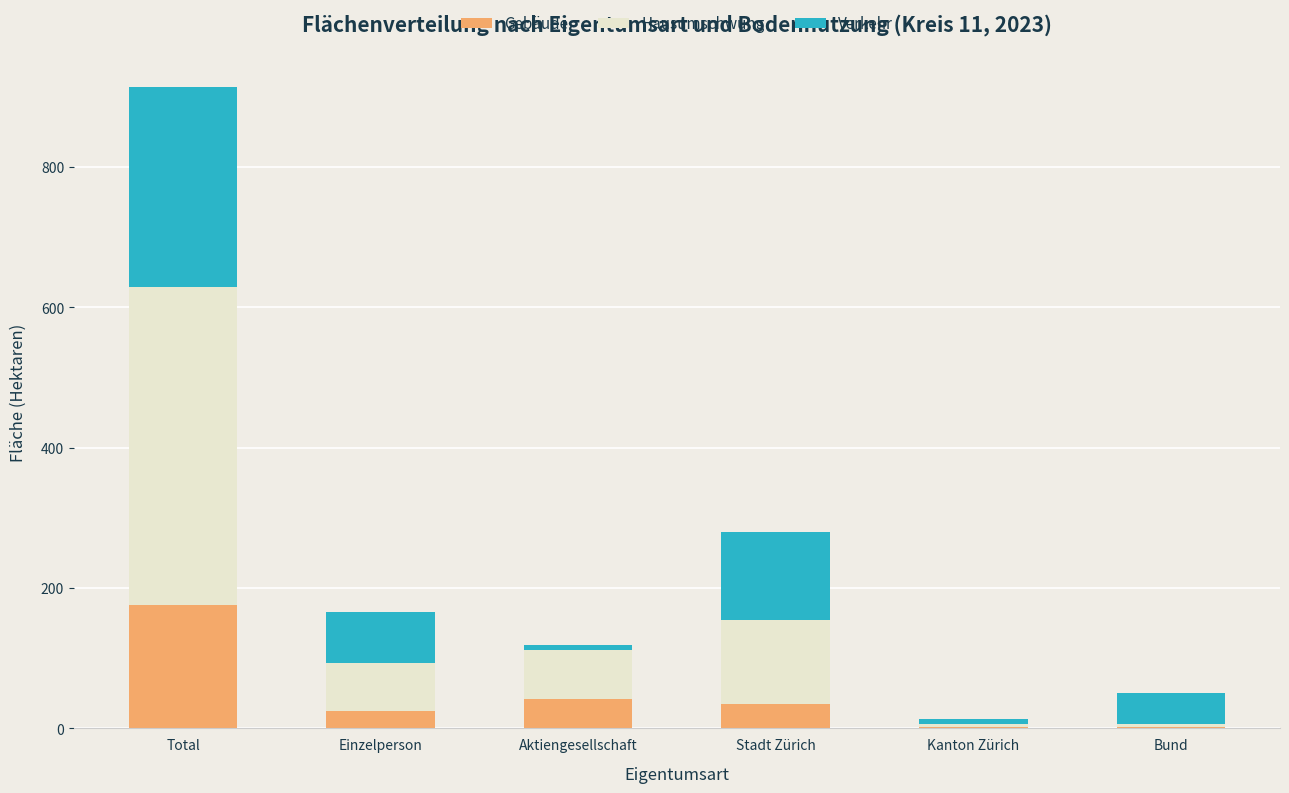

What is the highest value of the Gebäude series?

176.4